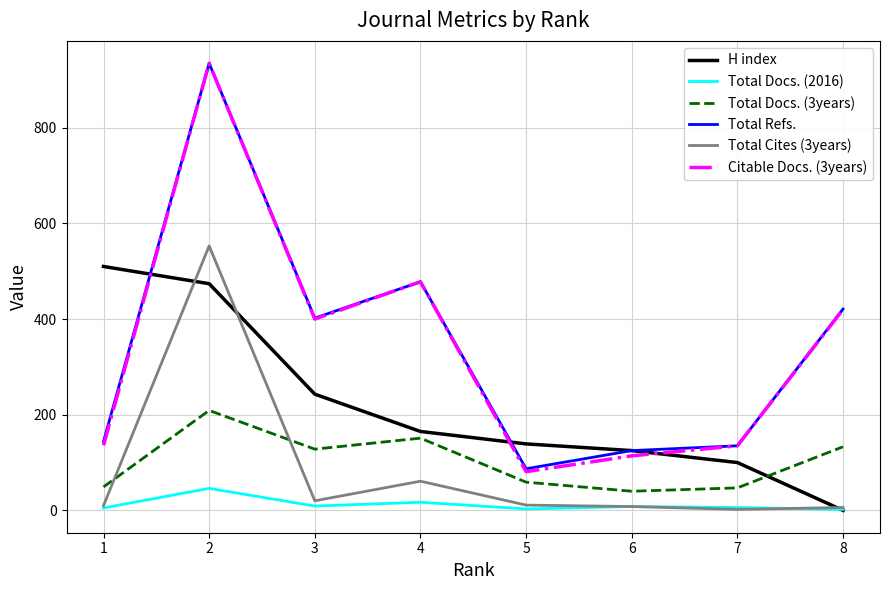

True or false: H index and Citable Docs. (3years) cross at least once.

True